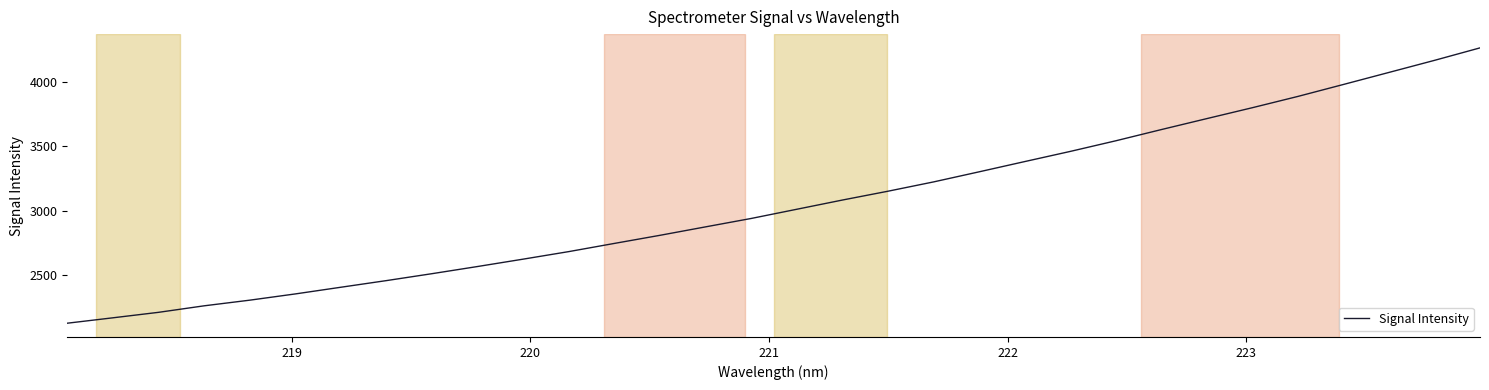

What is the difference between the maximum and minimum values?

2131.5